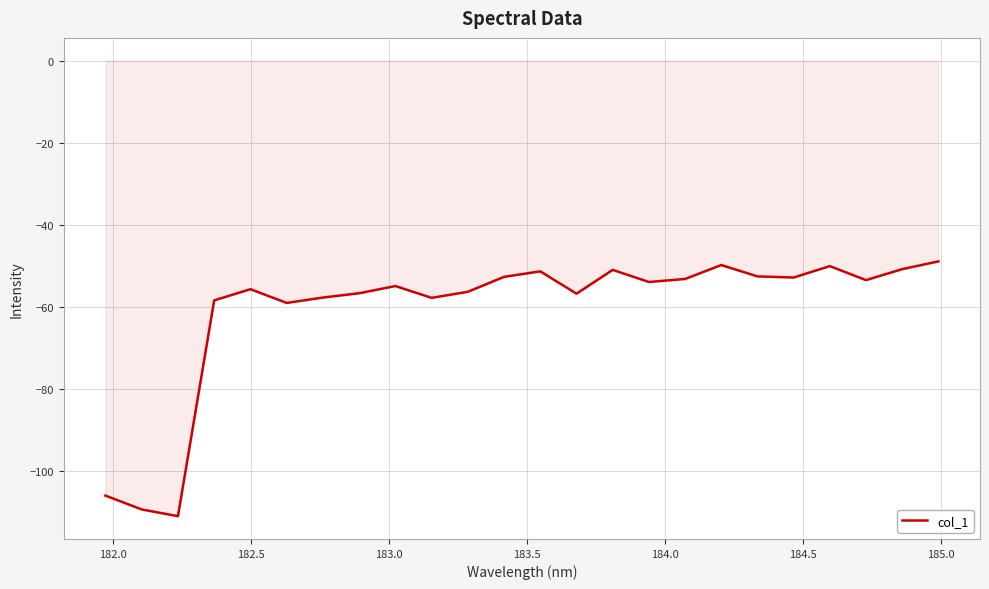

What is the smallest value displayed?

-111.0